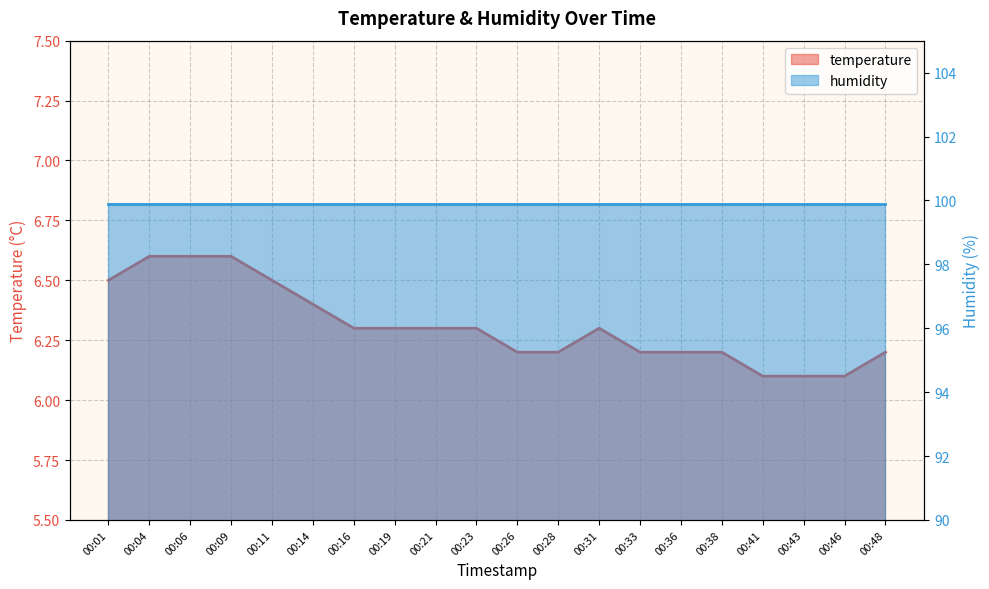

What is the value of the 12th point from the left?

6.2